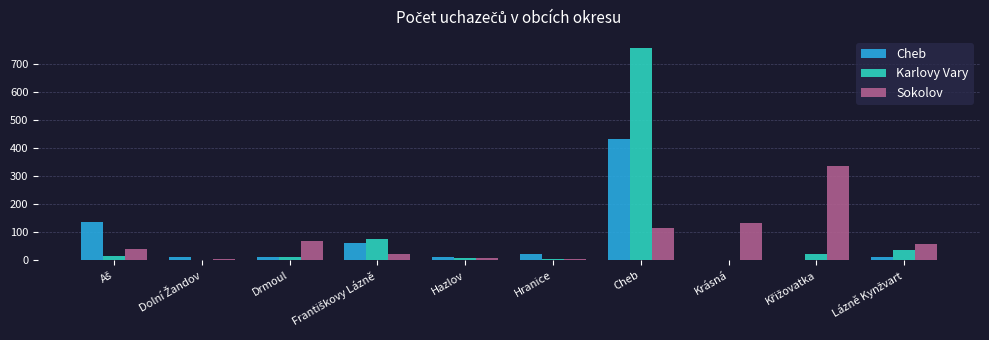

How many groups of bars are there?

10